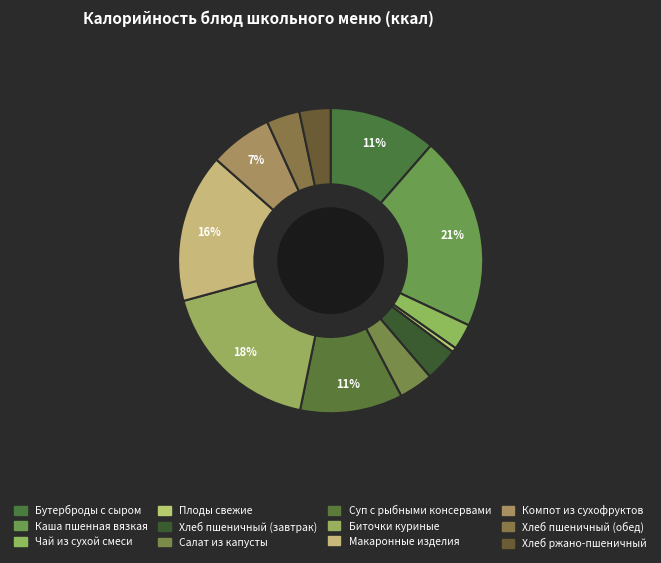

How many slices are in this pie chart?

12